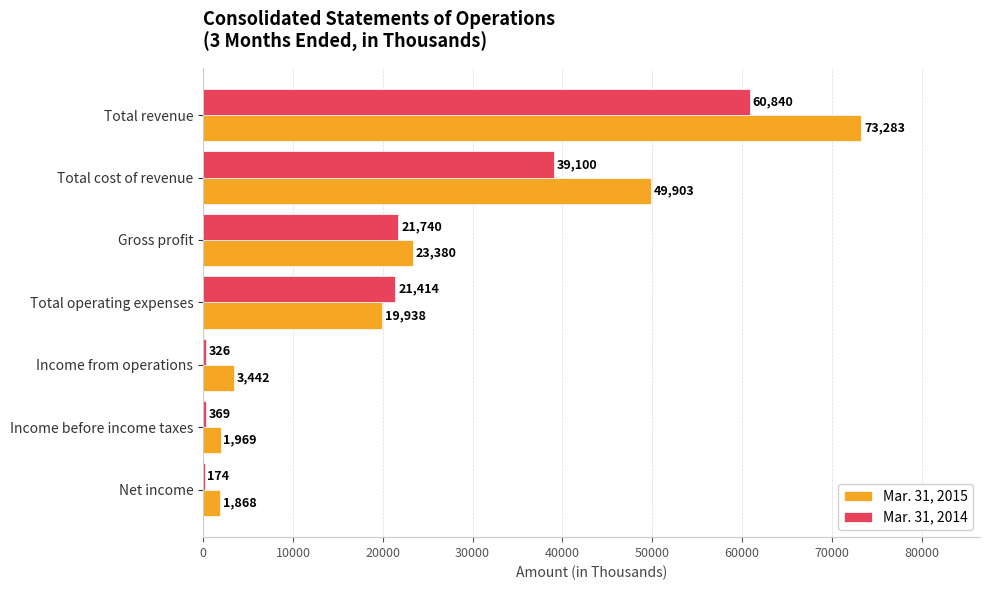

Which series changed the most between Total revenue and Net income?

Mar. 31, 2015